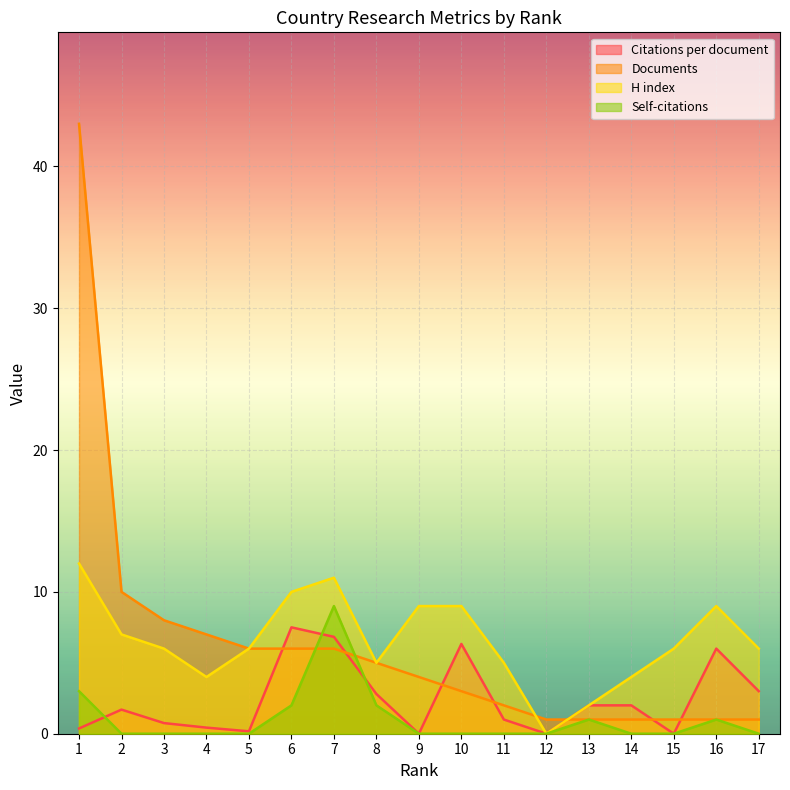

What is the difference between the maximum and minimum values in the Documents series?

42.0